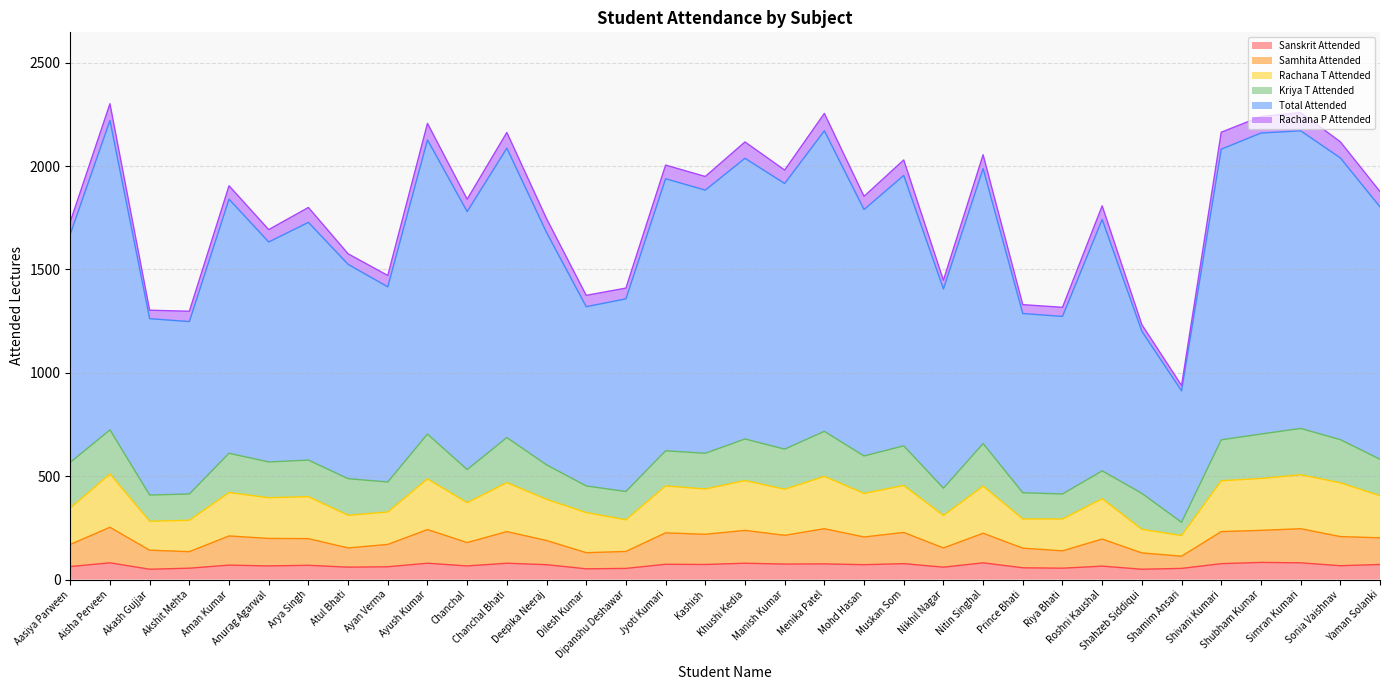

What position from the left is Chanchal Bhati?

12